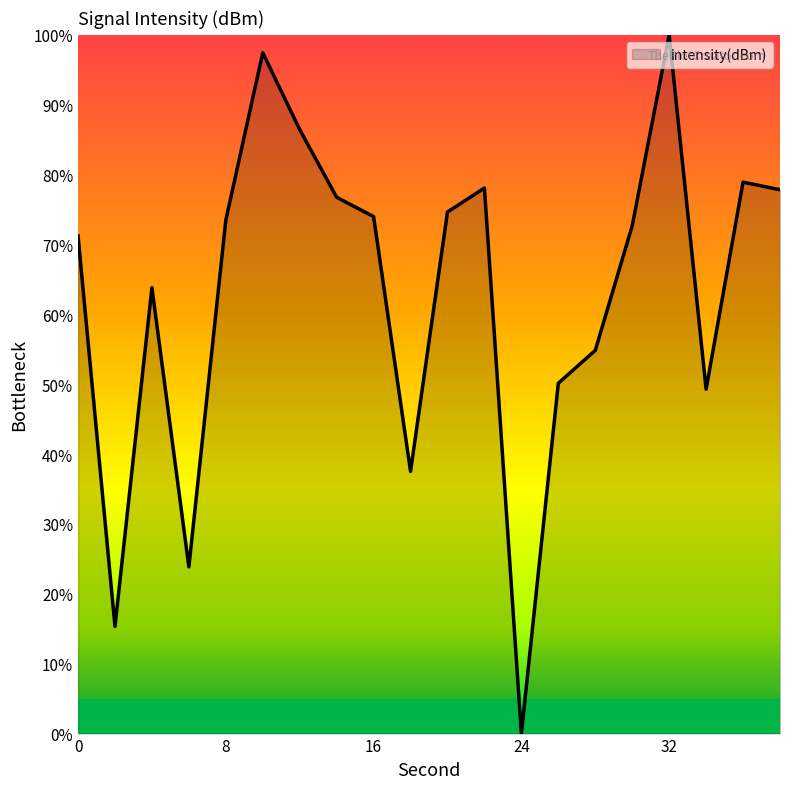

What is the greatest value displayed?

100.0